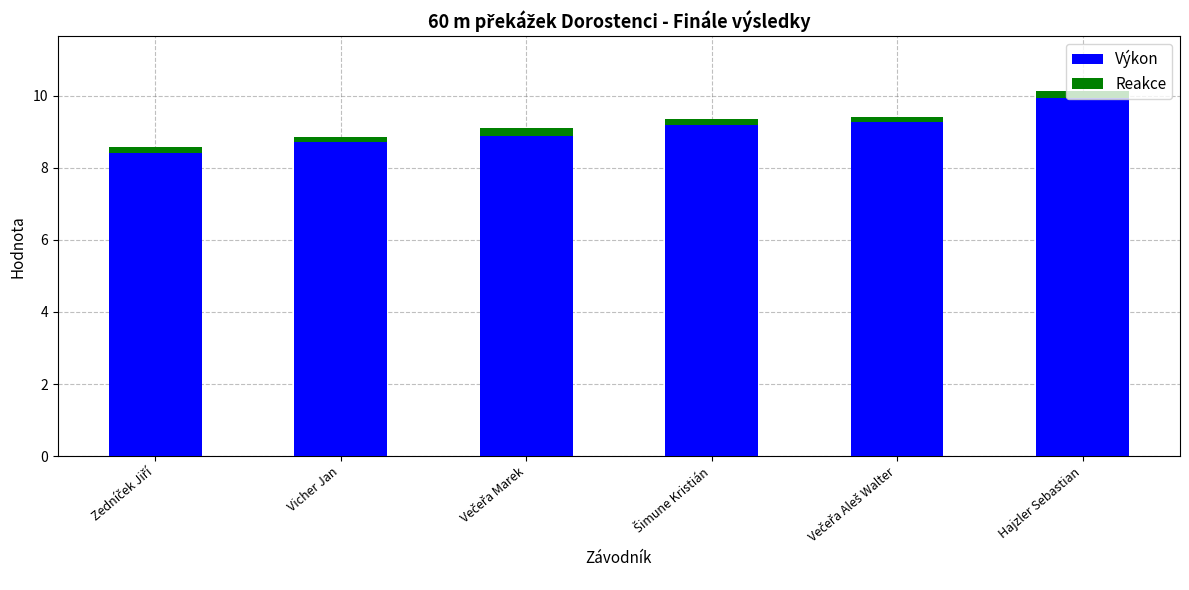

What is the minimum value for Výkon?

8.4